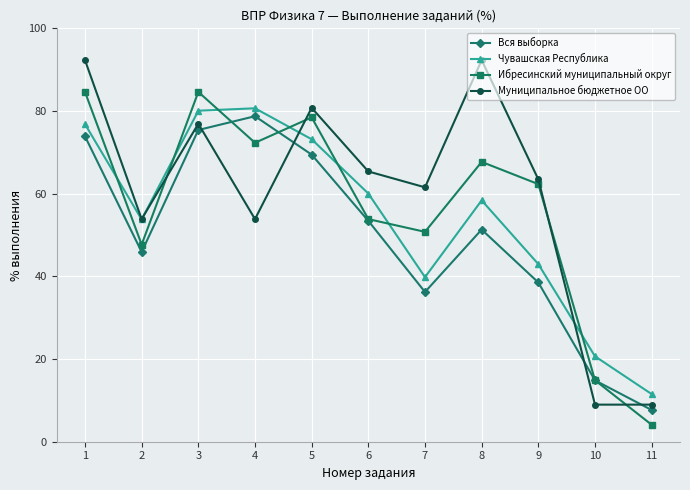

Reading left to right, list all the values displayed in this chart.

Вся выборка: 1=73.9	2=45.9	3=75.4	4=78.7	5=69.5	6=53.4	7=36.2	8=51.3	9=38.5	10=14.8	11=7.7
Чувашская Республика: 1=76.8	2=53.8	3=80.1	4=80.7	5=73.2	6=60.0	7=39.8	8=58.4	9=43.0	10=20.7	11=11.5
Ибресинский муниципальный округ: 1=84.6	2=47.7	3=84.6	4=72.3	5=78.5	6=53.9	7=50.8	8=67.7	9=62.3	10=14.9	11=4.1
Муниципальное бюджетное ОО: 1=92.3	2=53.9	3=76.9	4=53.9	5=80.8	6=65.4	7=61.5	8=92.3	9=63.5	10=9.0	11=9.0